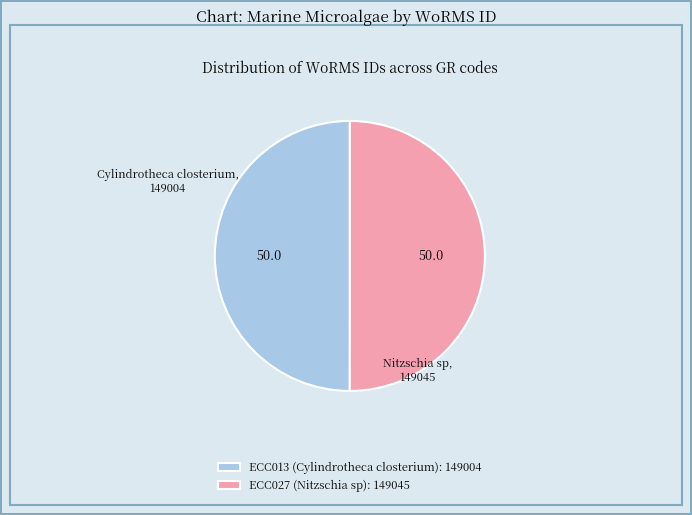

What is the ratio of the value at ECC027 (Nitzschia sp): 149045 to the value at ECC013 (Cylindrotheca closterium): 149004?

1.0